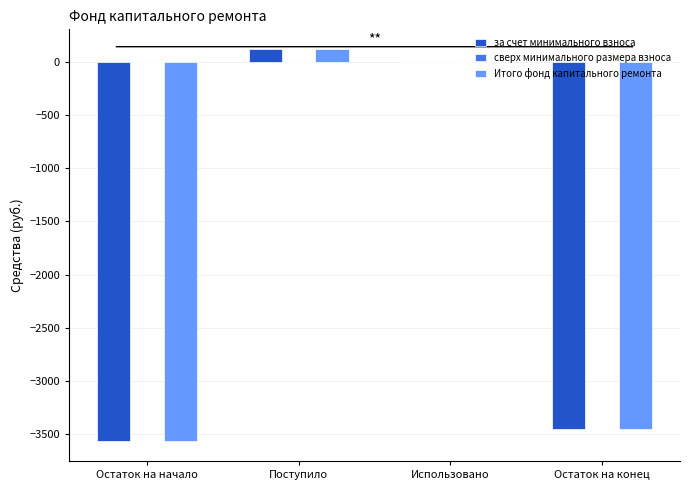

Reading left to right, what are all the values shown in this chart?

за счет минимального взноса: Остаток на начало=-3566.2	Поступило=119.9	Использовано=0.0	Остаток на конец=-3446.4
Итого фонд капитального ремонта: Остаток на начало=-3566.2	Поступило=119.9	Использовано=0.0	Остаток на конец=-3446.4